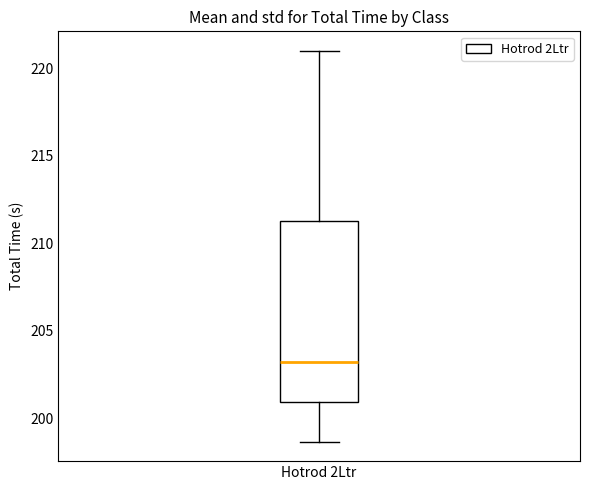

Transcribe this box plot: give where the median line is, the range the box spans, and where the two whiskers end, as read against the y-axis. The values are not printed on the chart, so give them approximately, as read against the axis.

median 203.0, box 201.0 to 211.5, whiskers 198.5 to 221.0